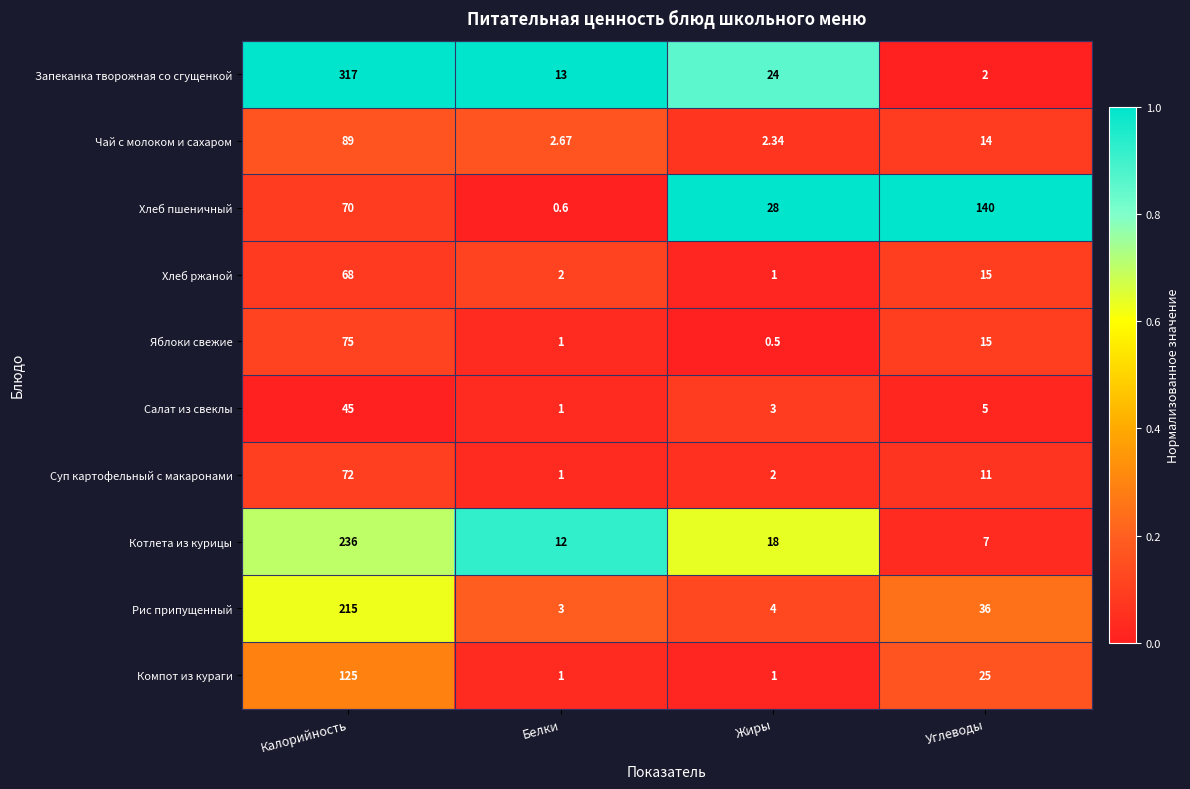

Rank the series by their maximum value, from highest to lowest.

Запеканка творожная со сгущенкой, Котлета из курицы, Рис припущенный, Хлеб пшеничный, Компот из кураги, Чай с молоком и сахаром, Яблоки свежие, Суп картофельный с макаронами, Хлеб ржаной, Салат из свеклы